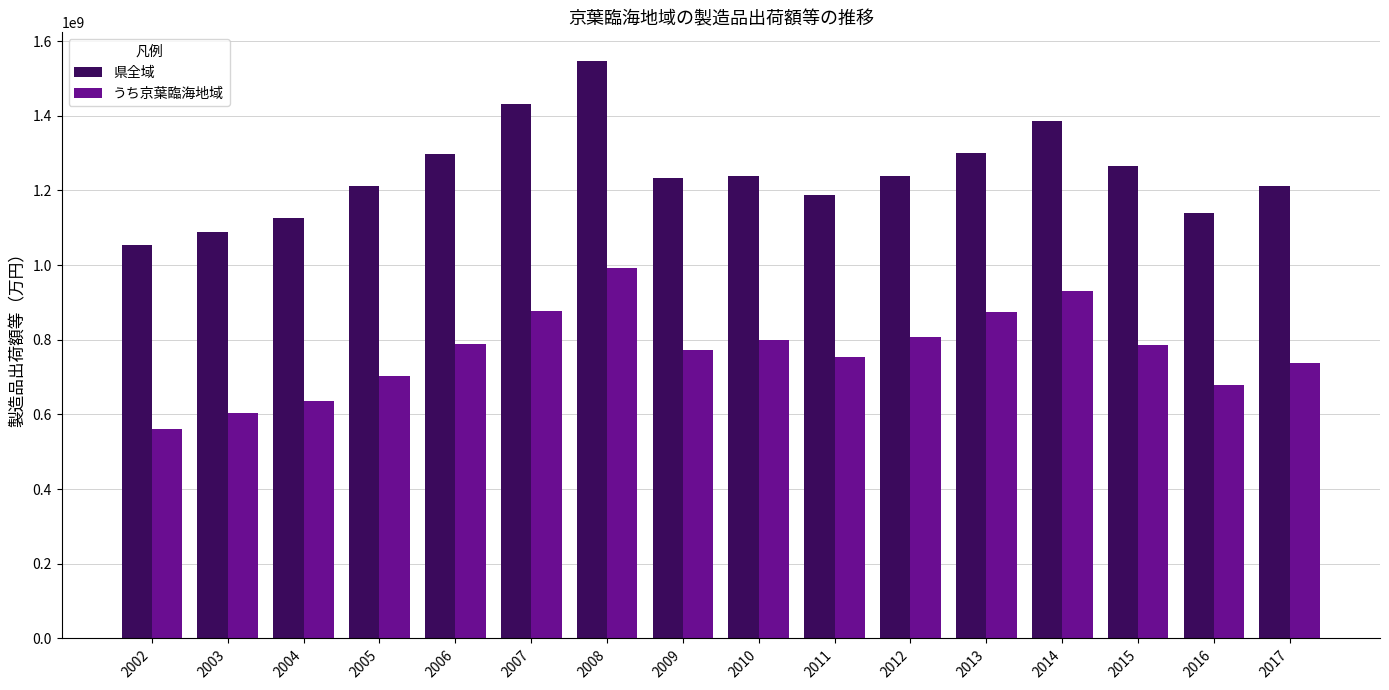

Rank the series by their maximum value, from highest to lowest.

県全域, うち京葉臨海地域